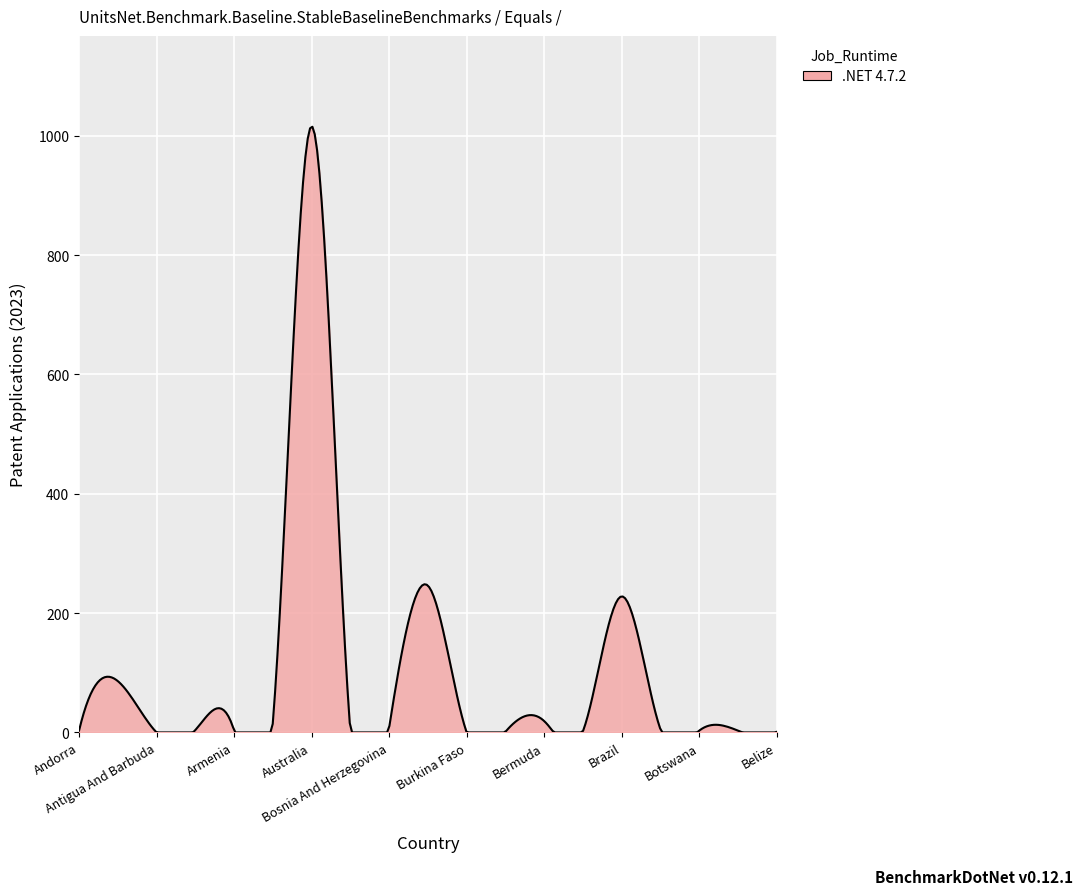

What is the maximum value shown in the chart?

1015.1